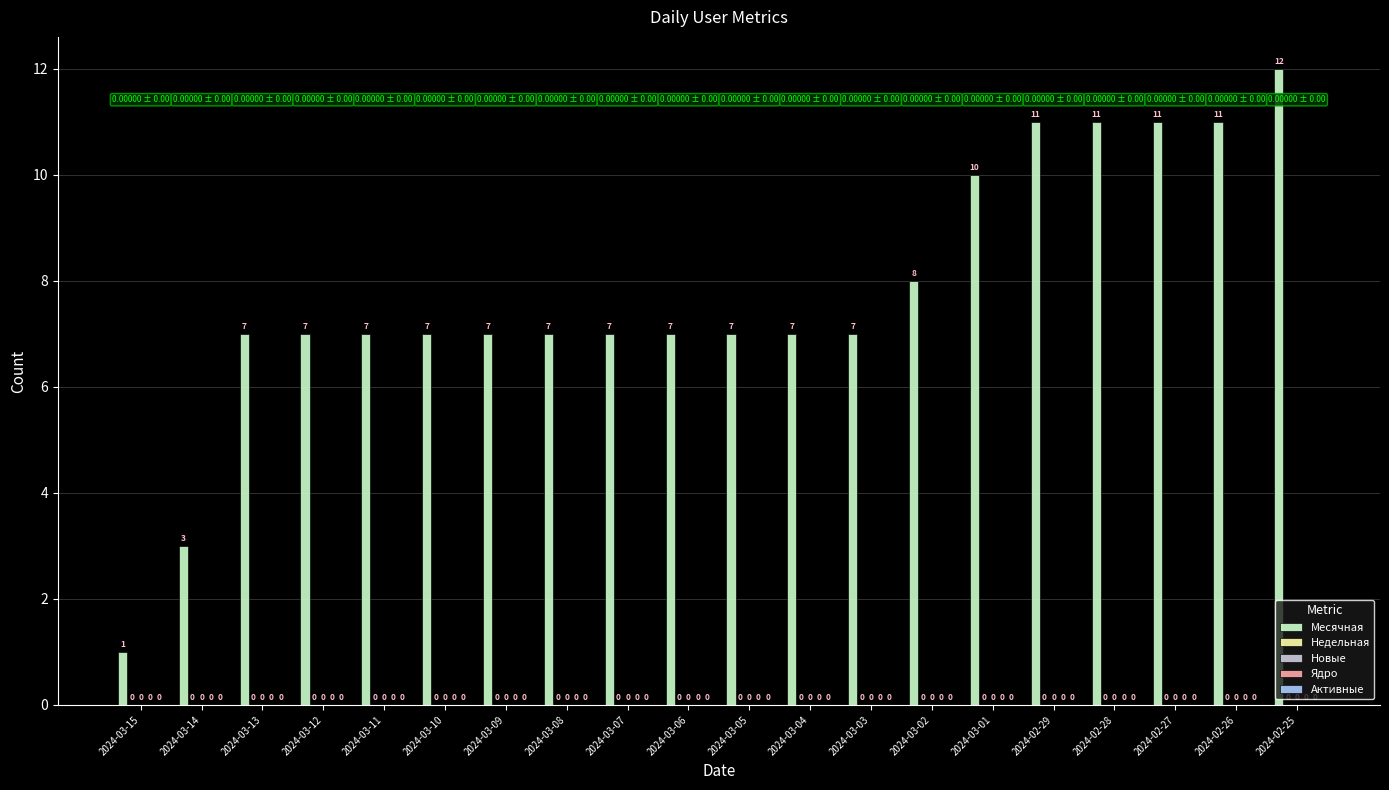

How many bars are there in total?

20